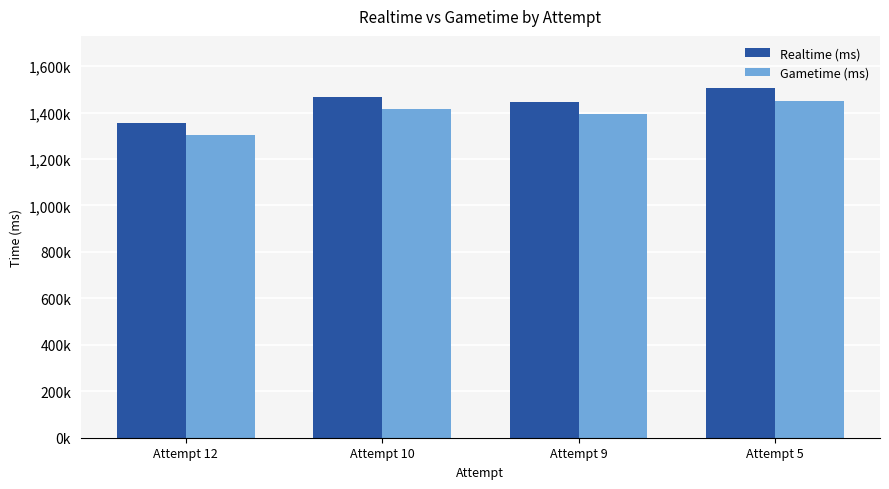

Which series has the largest total across all categories?

Realtime (ms)